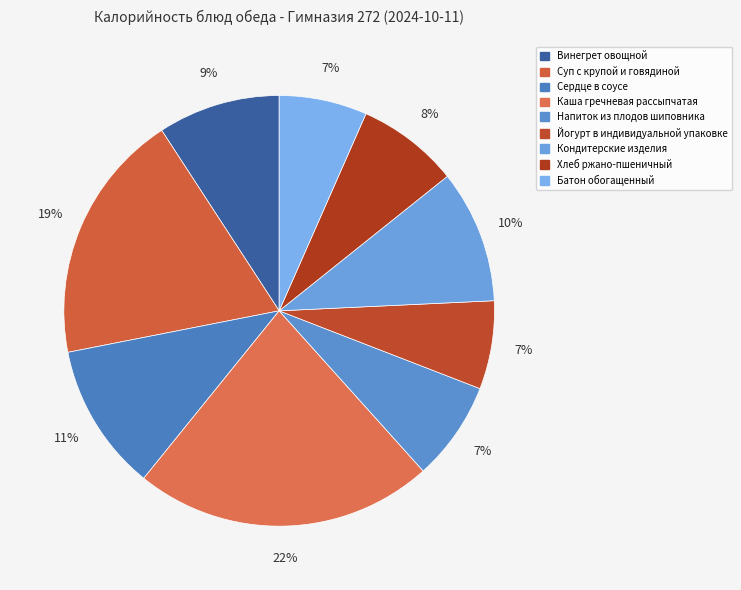

Do Каша гречневая рассыпчатая and Суп с крупой и говядиной together represent more than half of the pie?

No